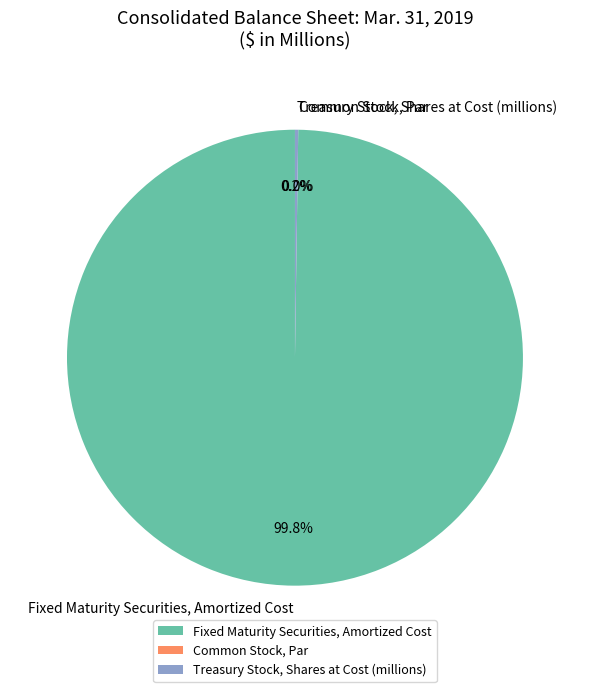

Which slice is the largest?

Fixed Maturity Securities, Amortized Cost